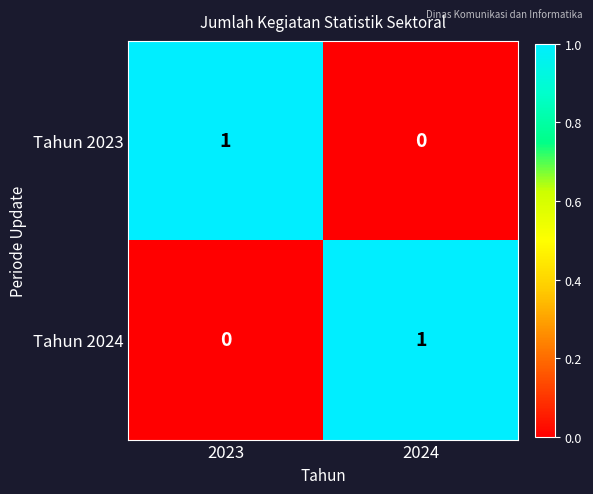

At 2024, list the series in order from smallest to largest.

Tahun 2023, Tahun 2024